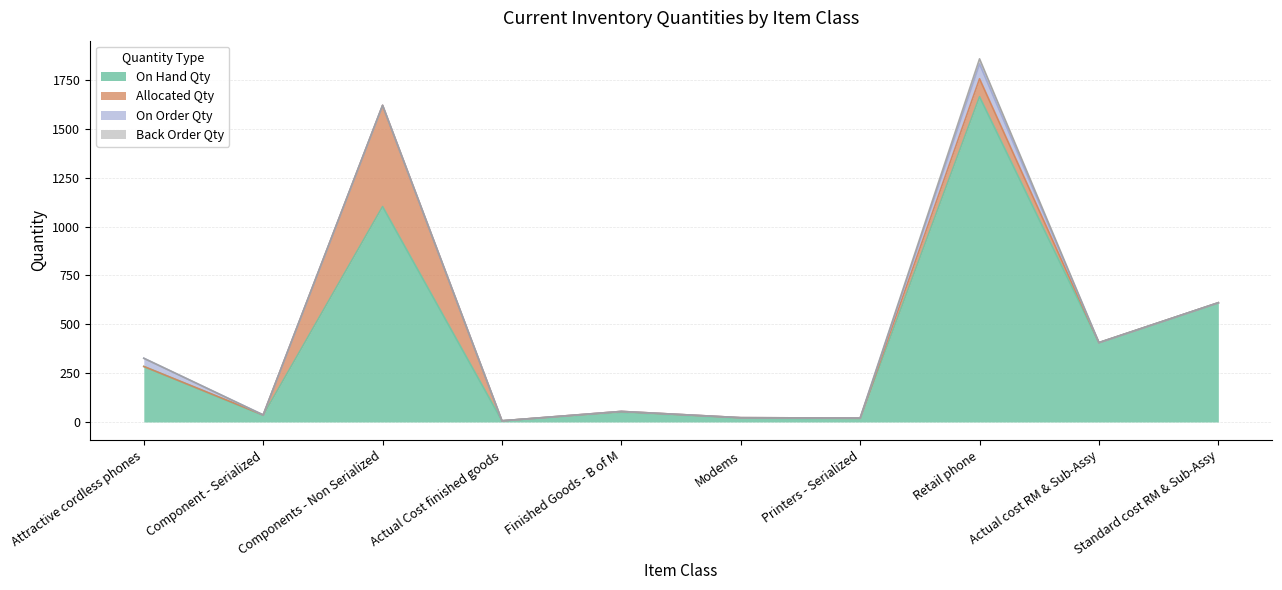

What is the greatest value displayed?

1664